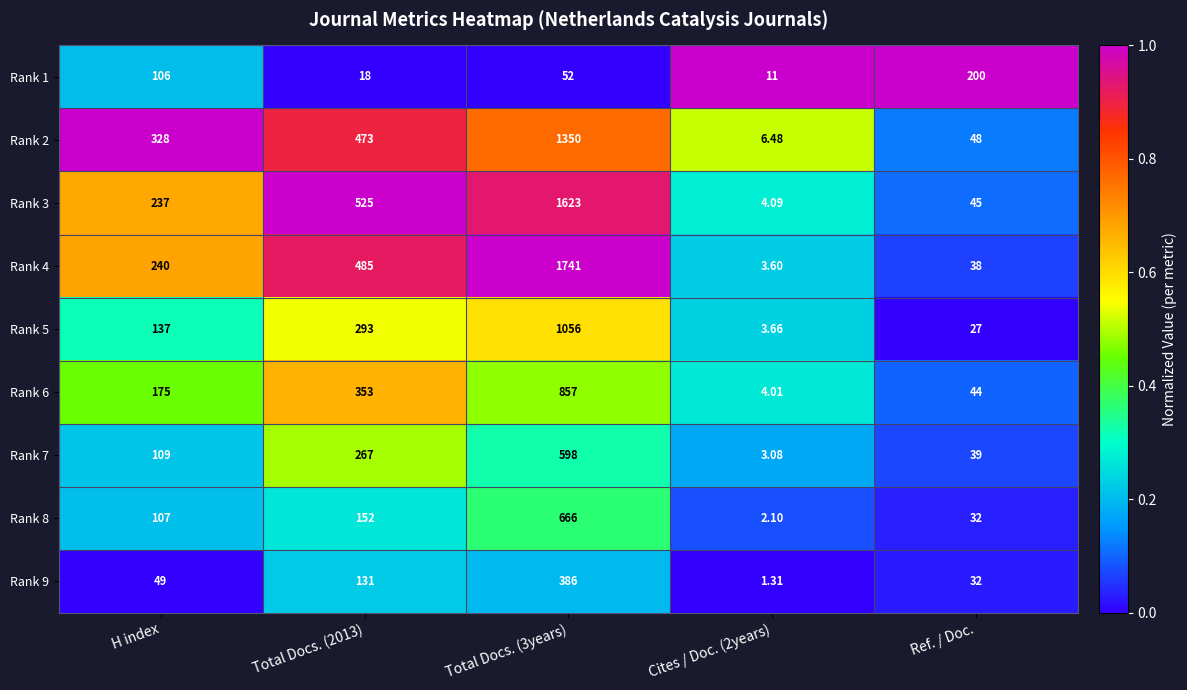

List the series in order of their peak value, highest first.

Rank 4, Rank 3, Rank 2, Rank 5, Rank 6, Rank 8, Rank 7, Rank 9, Rank 1